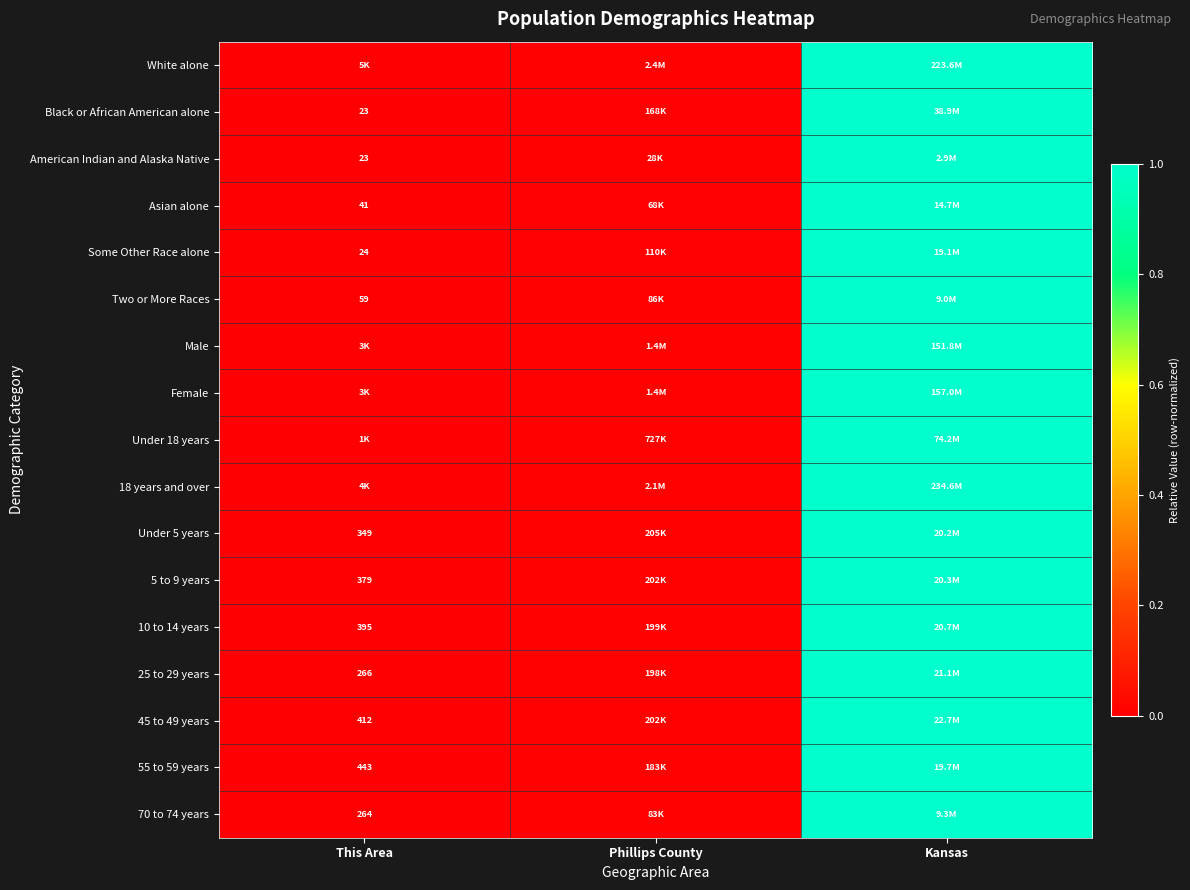

The White alone series shows 0.5 at This Area. True or false?

False